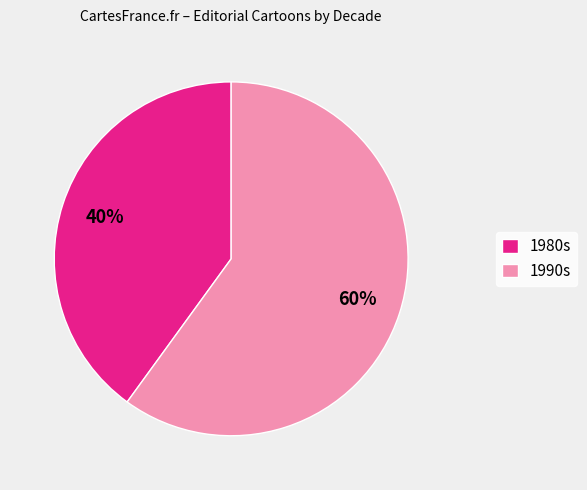

True or false: 1980s accounts for 34% of the total.

False